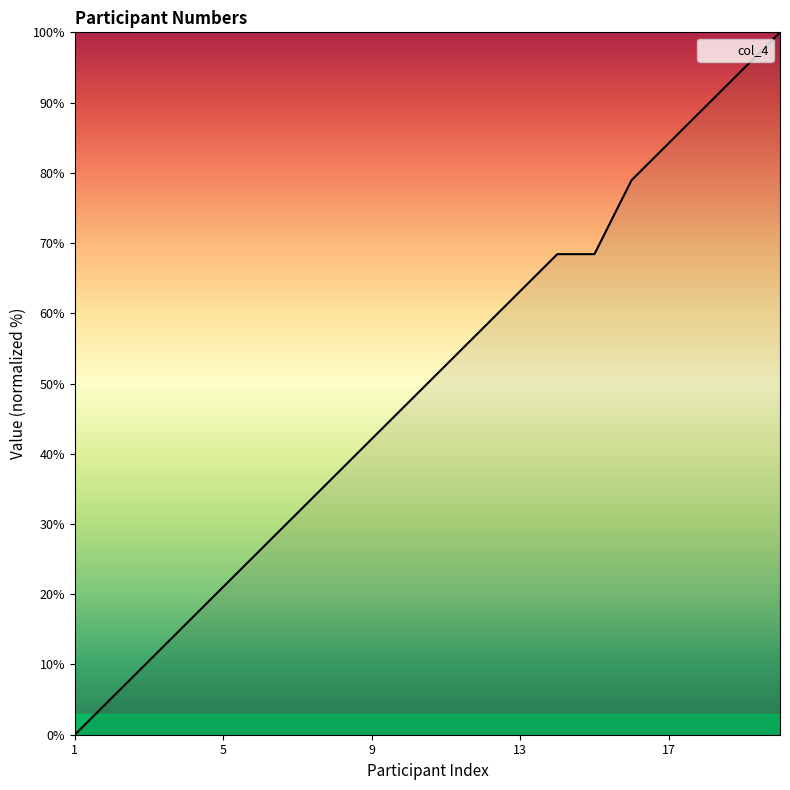

True or false: the data has more than 1 interior local peaks.

False